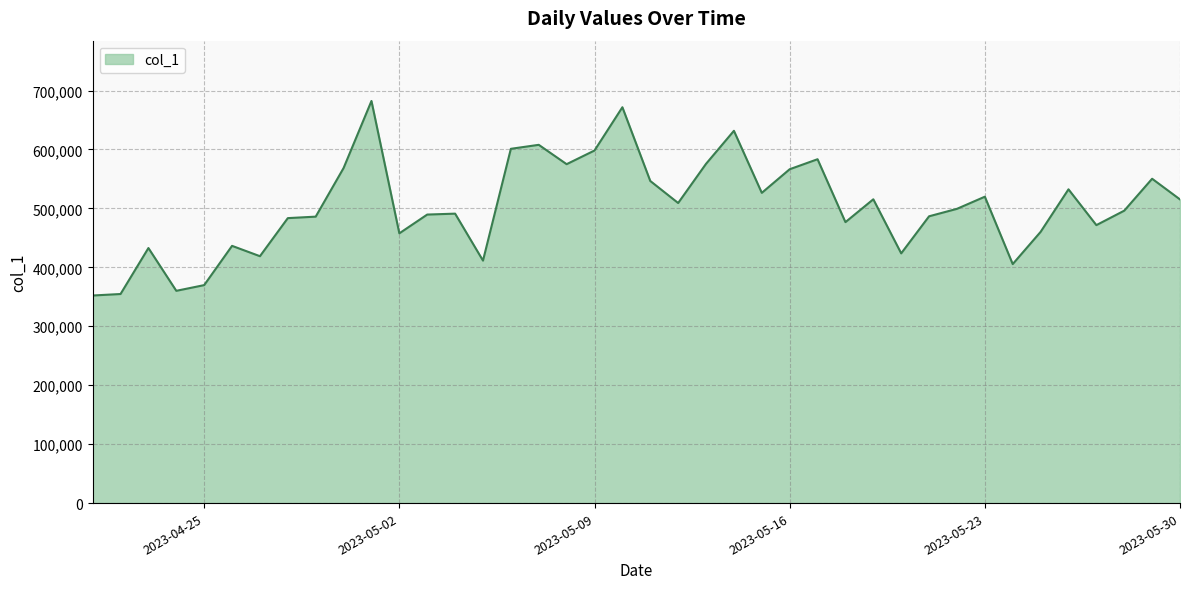

What is the smallest value displayed?

352218